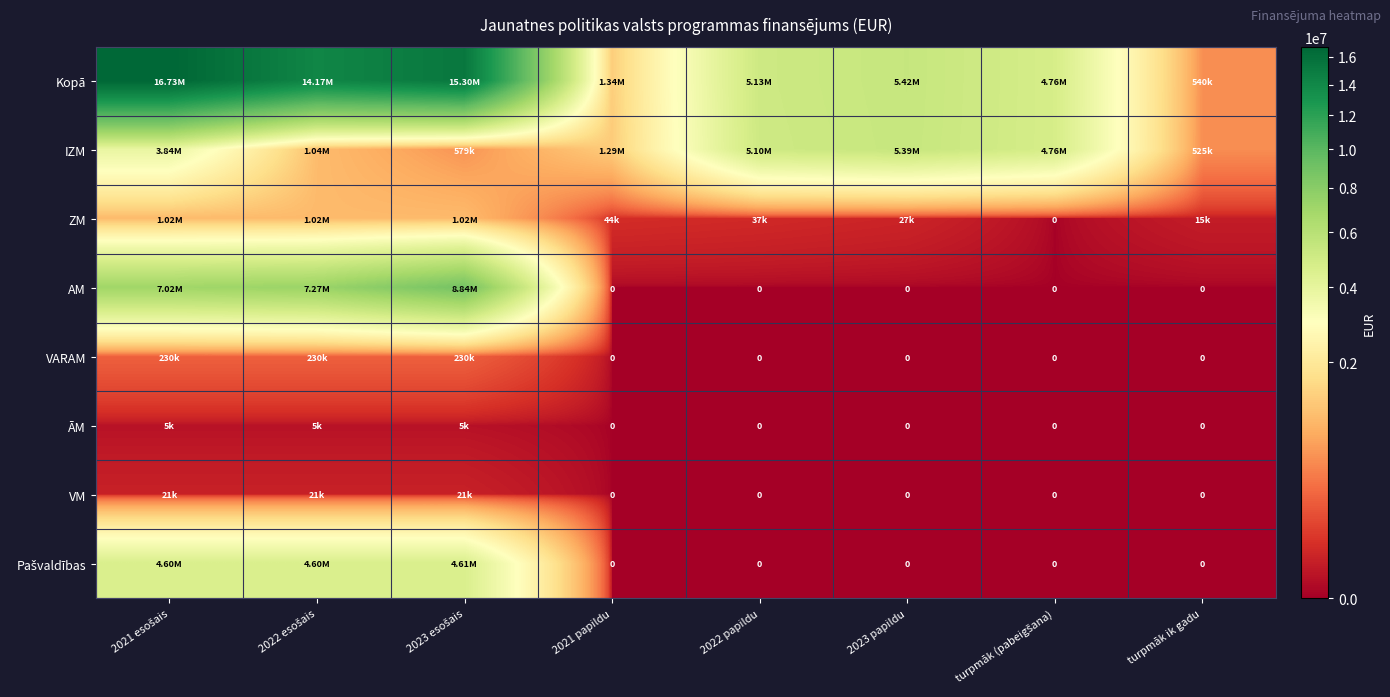

Where does the IZM series first go above 3840903?

2022 papildu